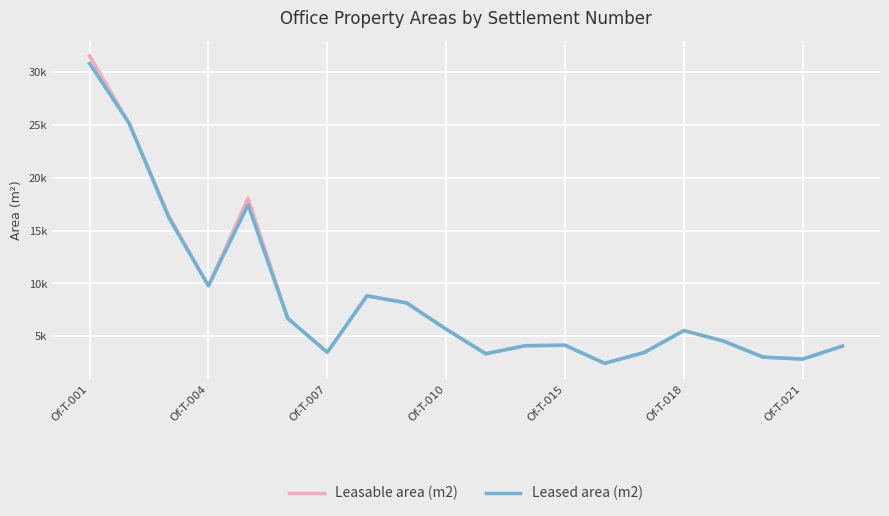

Does the chart display data point markers on the line(s)?

No